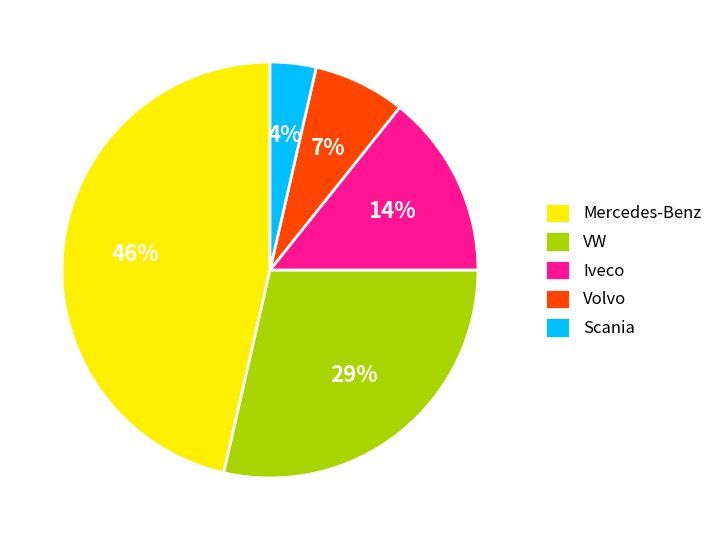

Is the sum of VW and Scania greater than half?

No